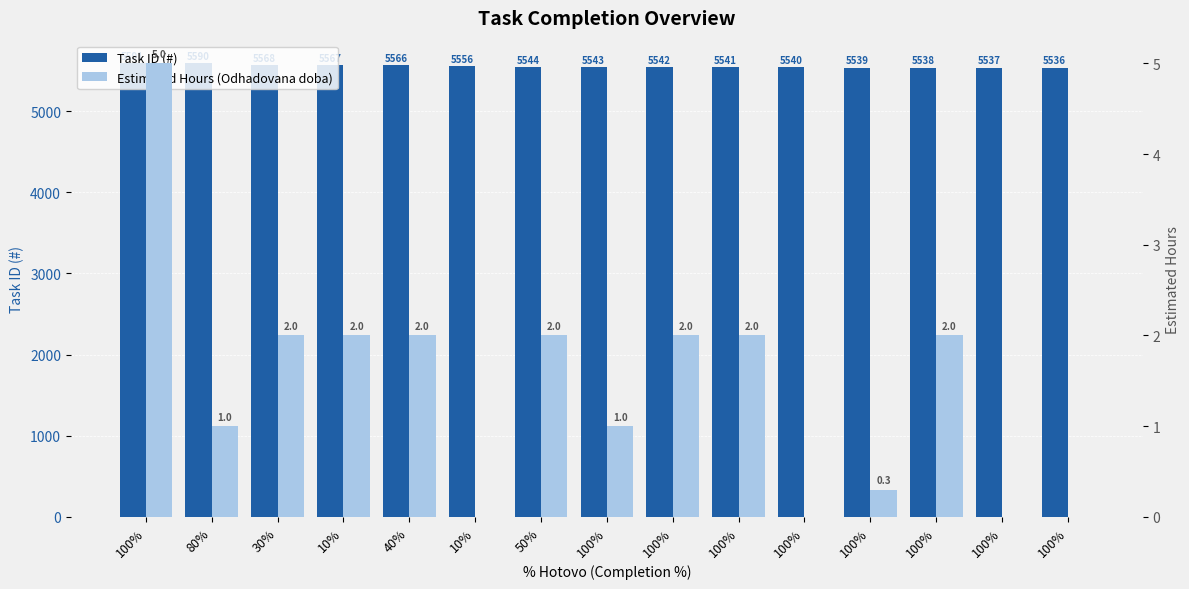

At which label does Task ID (#) first exceed 5543?

100%